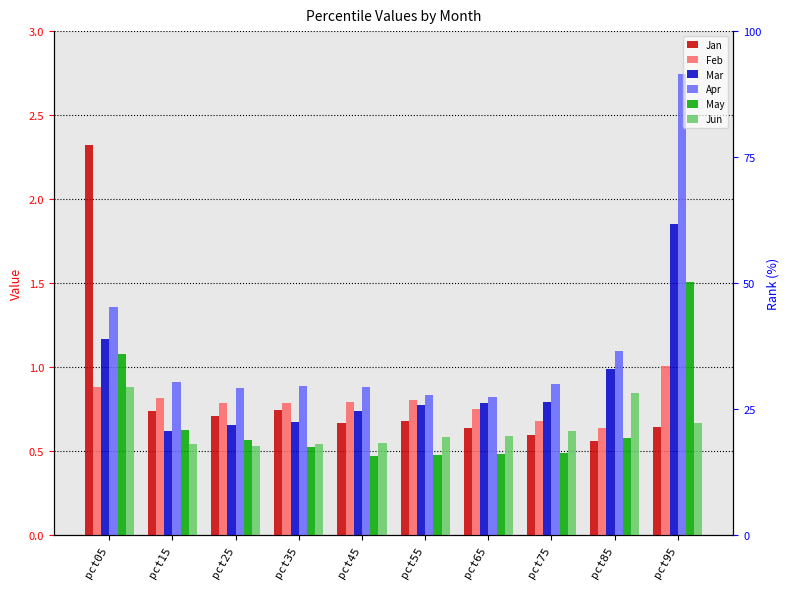

Rank the series at pct75 from highest to lowest value.

Apr, Mar, Feb, Jun, Jan, May